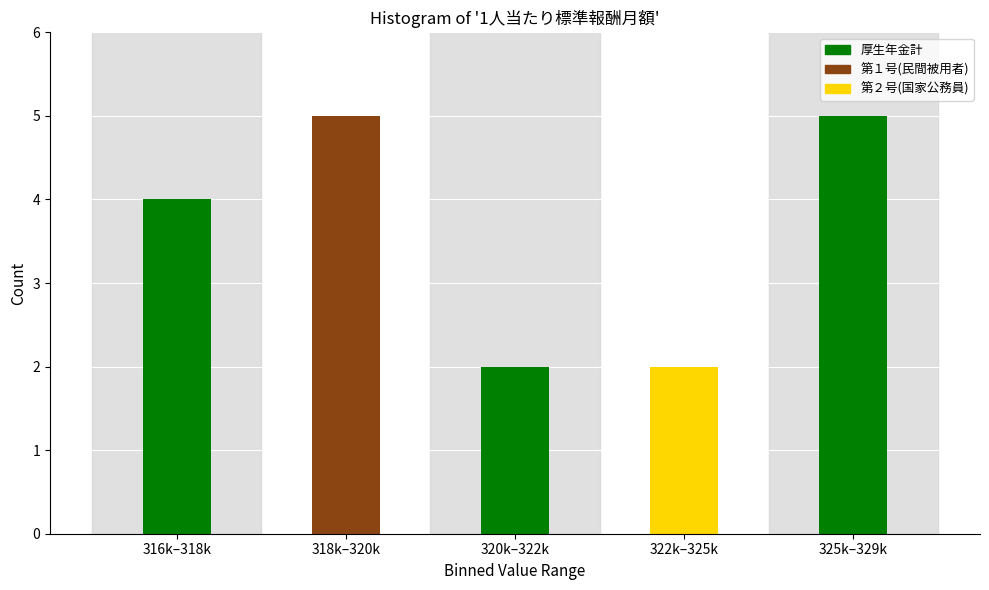

Reading left to right, extract all data points from this chart.

316k–318k=4	318k–320k=5	320k–322k=2	322k–325k=2	325k–329k=5